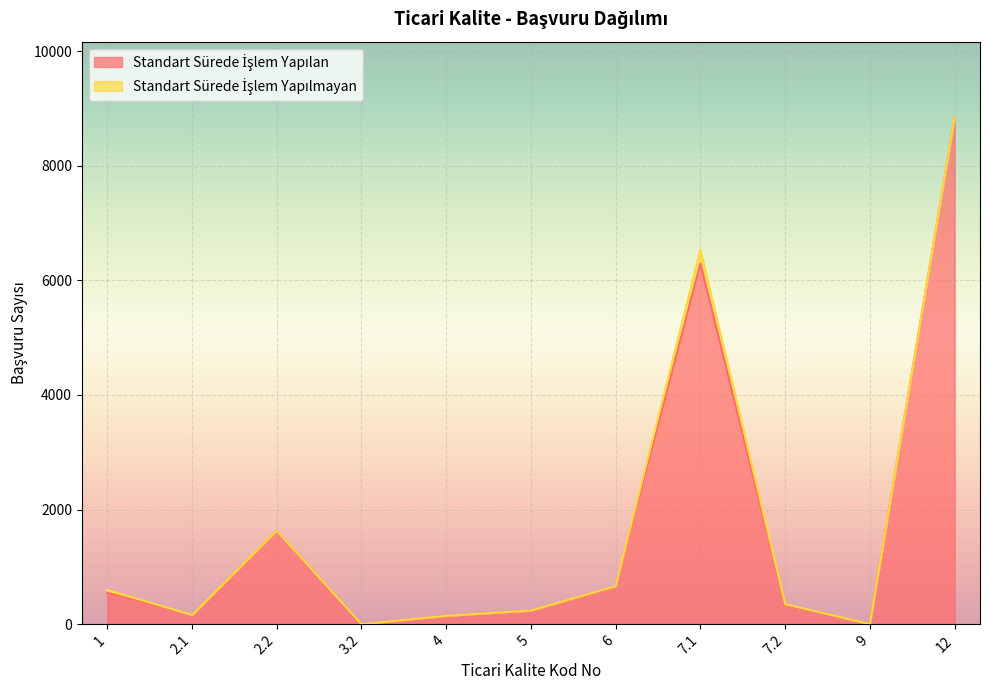

Reading left to right, extract all data points from this chart.

545	159	1630	0	145	237	645	6291	332	0	8838